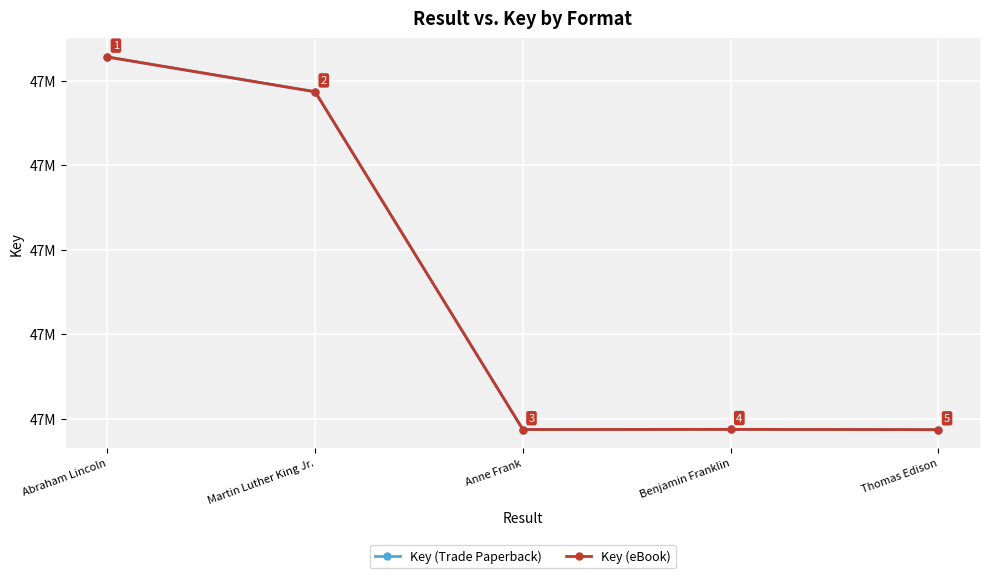

Does the chart have visible grid lines?

Yes